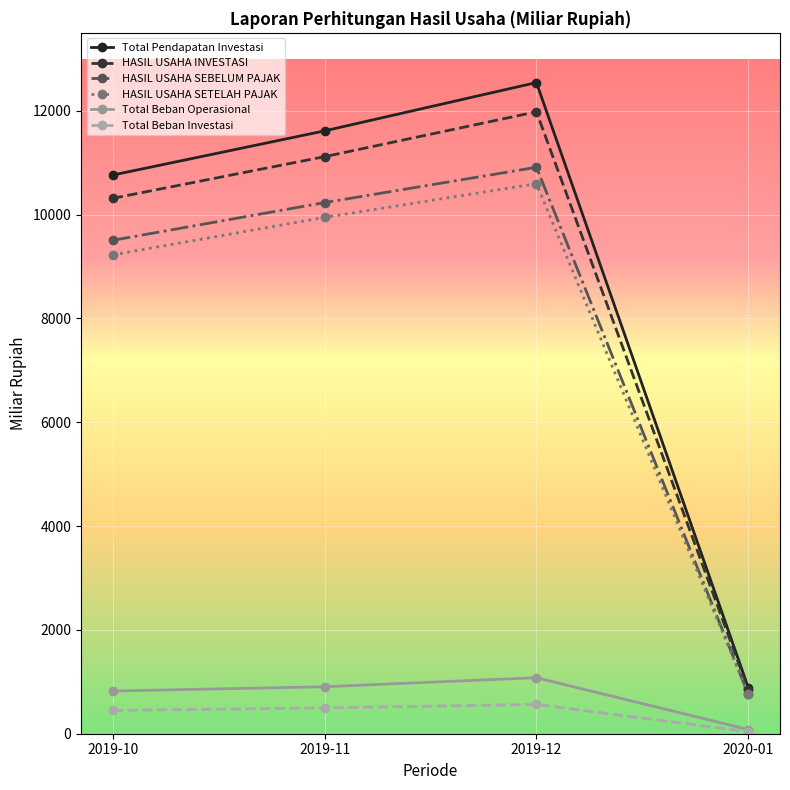

What position from the right is 2020-01?

1